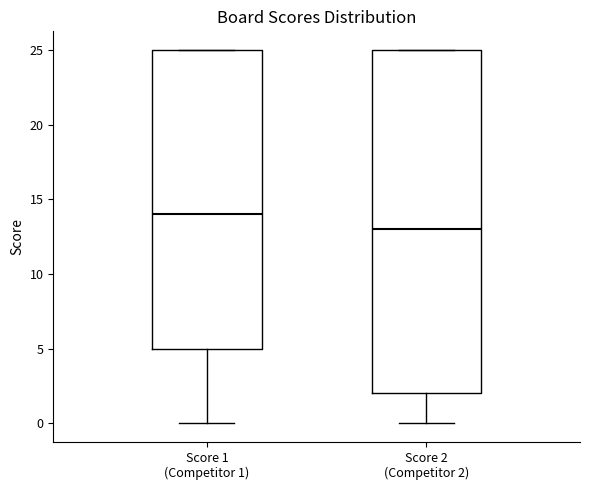

Where does the lower whisker of the box for Score 1 (Competitor 1) end on the y-axis? The values are not printed on the chart, so give them approximately, as read against the axis.

0